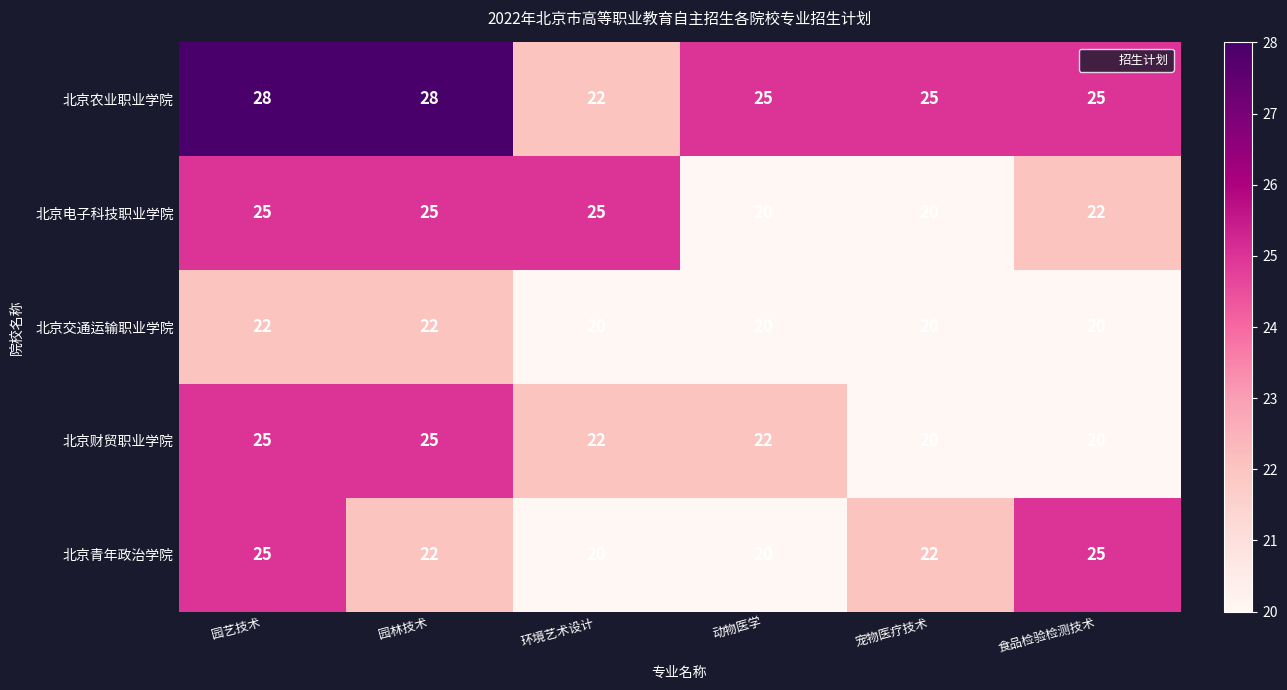

Between 园艺技术 and 环境艺术设计, which series saw the biggest shift?

北京农业职业学院